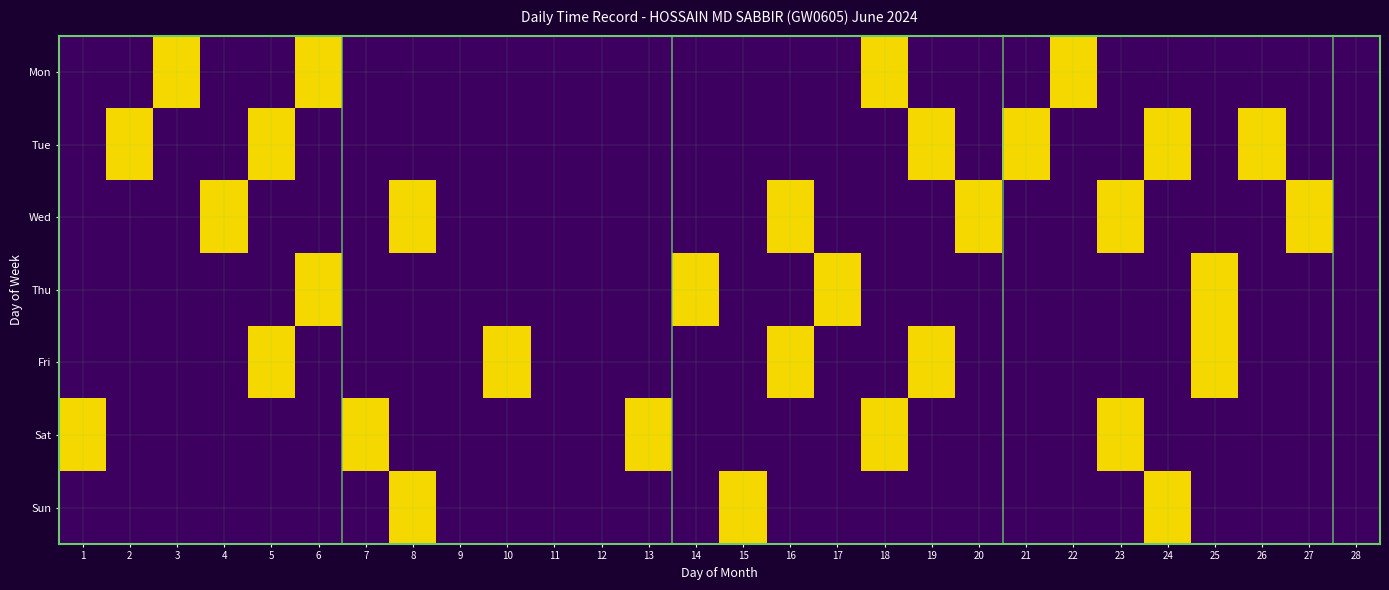

Reading left to right, what are all the values shown in this chart?

Mon: 1=0	2=0	3=1	4=0	5=0	6=1	7=0	8=0	9=0	10=0	11=0	12=0	13=0	14=0	15=0	16=0	17=0	18=1	19=0	20=0	21=0	22=1	23=0	24=0	25=0	26=0	27=0	28=0
Tue: 1=0	2=1	3=0	4=0	5=1	6=0	7=0	8=0	9=0	10=0	11=0	12=0	13=0	14=0	15=0	16=0	17=0	18=0	19=1	20=0	21=1	22=0	23=0	24=1	25=0	26=1	27=0	28=0
Wed: 1=0	2=0	3=0	4=1	5=0	6=0	7=0	8=1	9=0	10=0	11=0	12=0	13=0	14=0	15=0	16=1	17=0	18=0	19=0	20=1	21=0	22=0	23=1	24=0	25=0	26=0	27=1	28=0
Thu: 1=0	2=0	3=0	4=0	5=0	6=1	7=0	8=0	9=0	10=0	11=0	12=0	13=0	14=1	15=0	16=0	17=1	18=0	19=0	20=0	21=0	22=0	23=0	24=0	25=1	26=0	27=0	28=0
Fri: 1=0	2=0	3=0	4=0	5=1	6=0	7=0	8=0	9=0	10=1	11=0	12=0	13=0	14=0	15=0	16=1	17=0	18=0	19=1	20=0	21=0	22=0	23=0	24=0	25=1	26=0	27=0	28=0
Sat: 1=1	2=0	3=0	4=0	5=0	6=0	7=1	8=0	9=0	10=0	11=0	12=0	13=1	14=0	15=0	16=0	17=0	18=1	19=0	20=0	21=0	22=0	23=1	24=0	25=0	26=0	27=0	28=0
Sun: 1=0	2=0	3=0	4=0	5=0	6=0	7=0	8=1	9=0	10=0	11=0	12=0	13=0	14=0	15=1	16=0	17=0	18=0	19=0	20=0	21=0	22=0	23=0	24=1	25=0	26=0	27=0	28=0